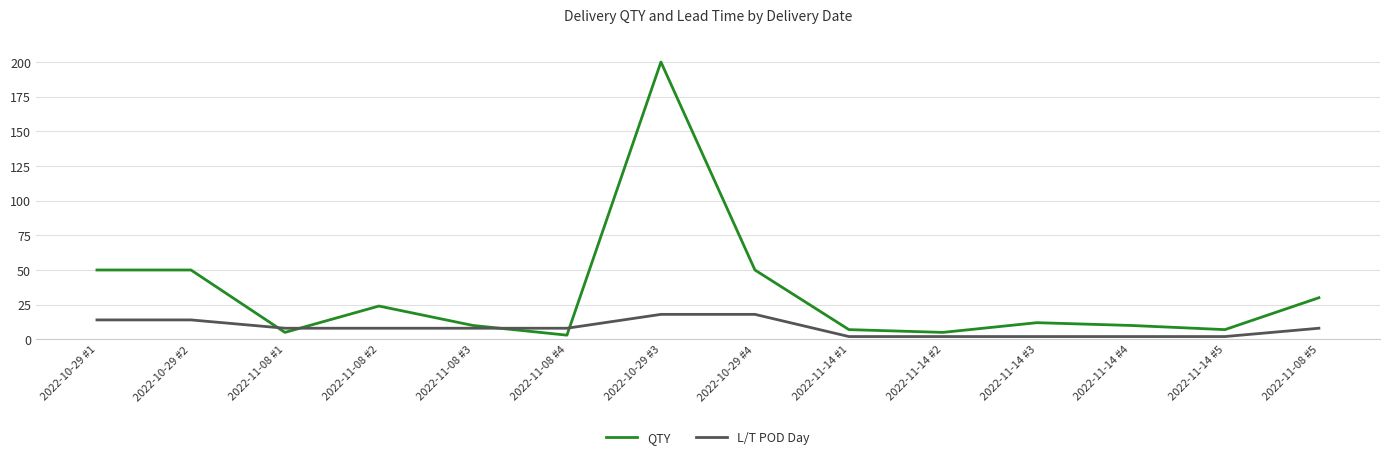

What is the difference between the highest and lowest values at 2022-10-29 #4?

32